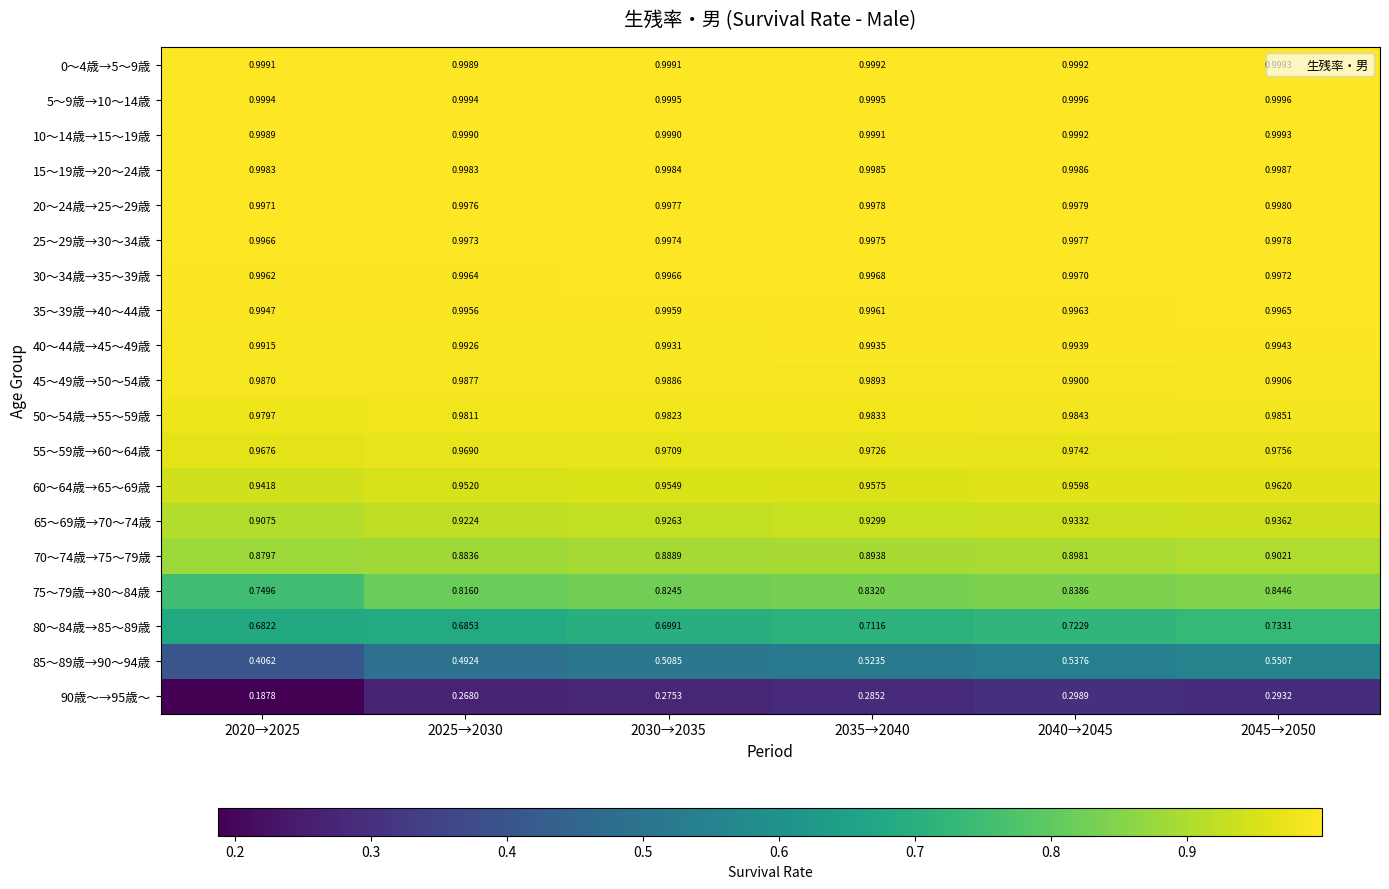

Is the value of 50～54歳→55～59歳 at 2035→2040 greater than the value of 65～69歳→70～74歳 at 2040→2045?

Yes